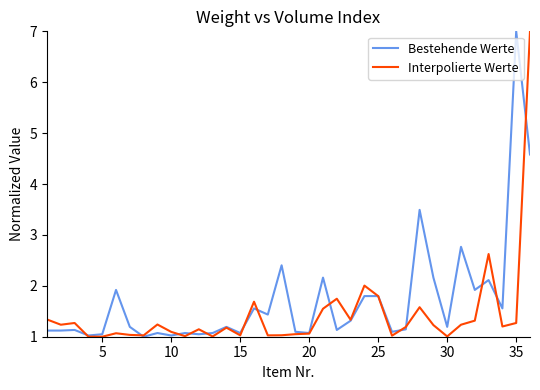

What is the maximum value for Bestehende Werte?

7.0